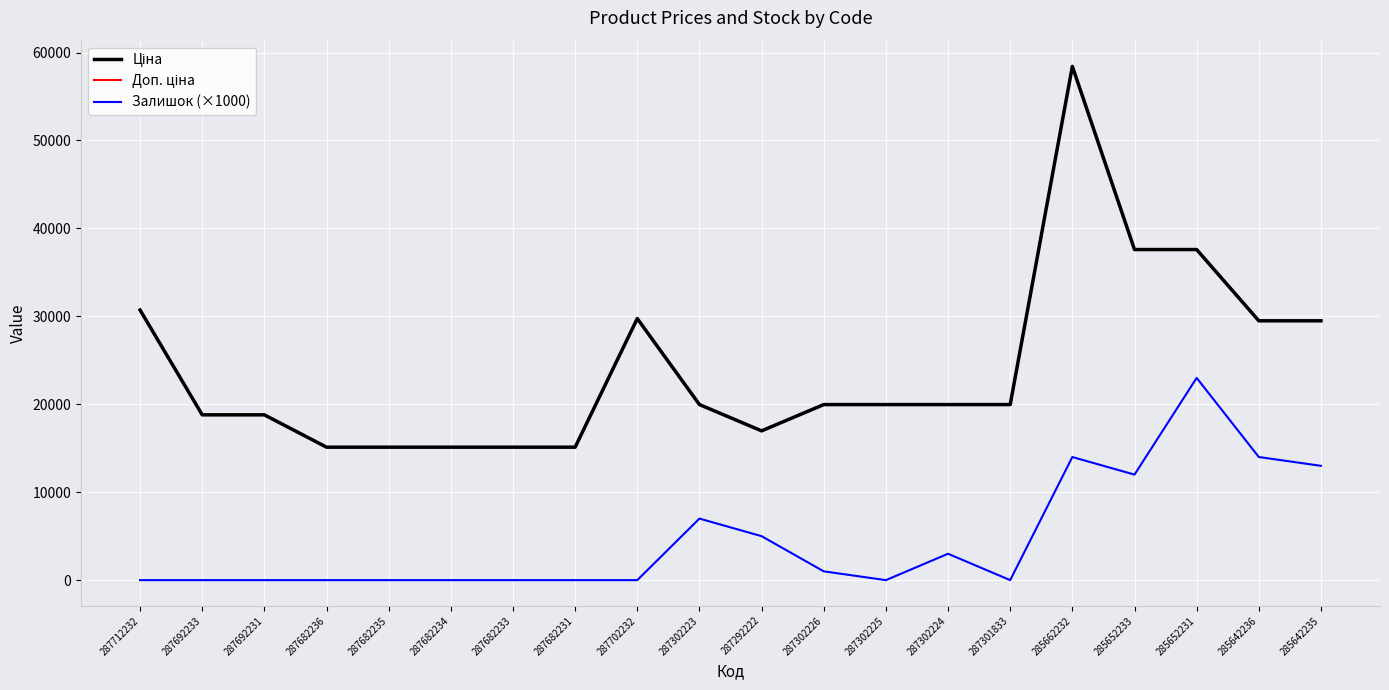

Reading left to right, extract all data points from this chart.

Ціна: 30717.1	18796.8	18796.8	15120.0	15120.0	15120.0	15120.0	15120.0	29747.2	19964.2	16976.3	19964.2	19964.2	19964.2	19964.2	58426.5	37593.6	37593.6	29491.5	29491.5
Доп. ціна: 30717.1	18796.8	18796.8	15120.0	15120.0	15120.0	15120.0	15120.0	29747.2	19964.2	16976.3	19964.2	19964.2	19964.2	19964.2	58426.5	37593.6	37593.6	29491.5	29491.5
Залишок (×1000): 0.0	0.0	0.0	0.0	0.0	0.0	0.0	0.0	0.0	7000.0	5000.0	1000.0	0.0	3000.0	0.0	14000.0	12000.0	23000.0	14000.0	13000.0